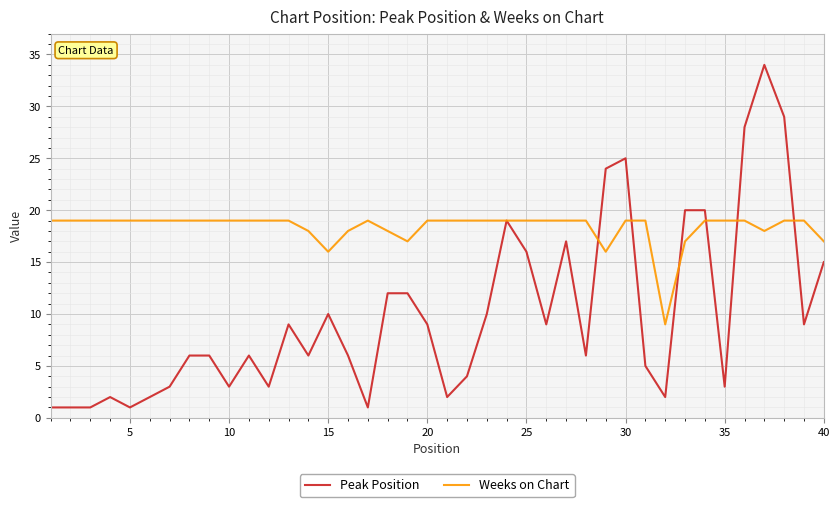

List the series in order of their overall mean, highest first.

Weeks on Chart, Peak Position